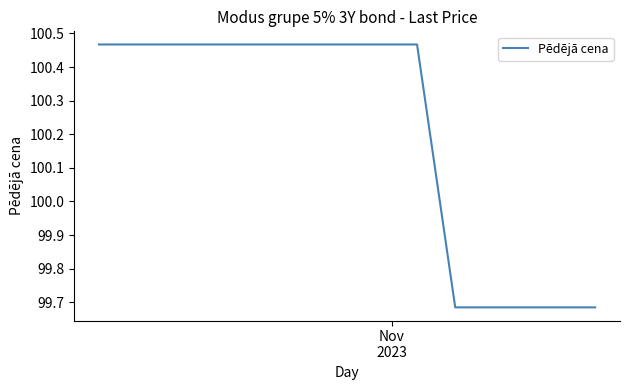

Which label corresponds to the largest value in the chart?

Nov
2023